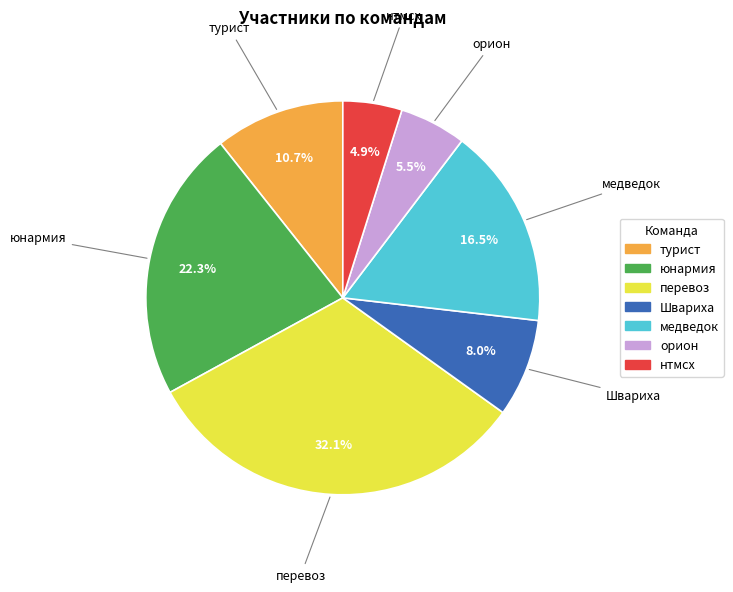

Which category has the biggest portion of the pie?

перевоз